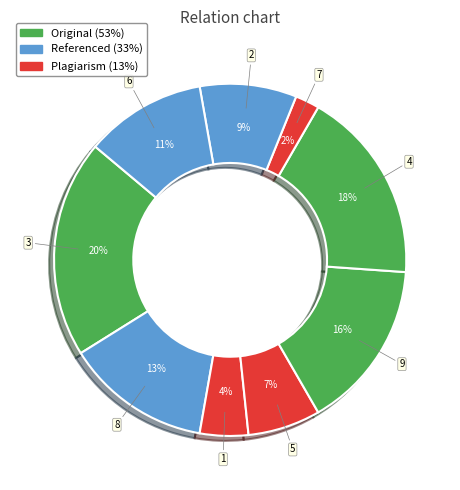

Count the number of slices in the pie.

9